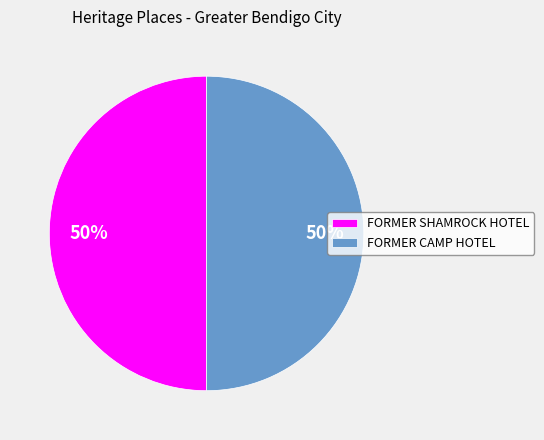

To the nearest percent, what percentage of the pie is FORMER SHAMROCK HOTEL?

50%